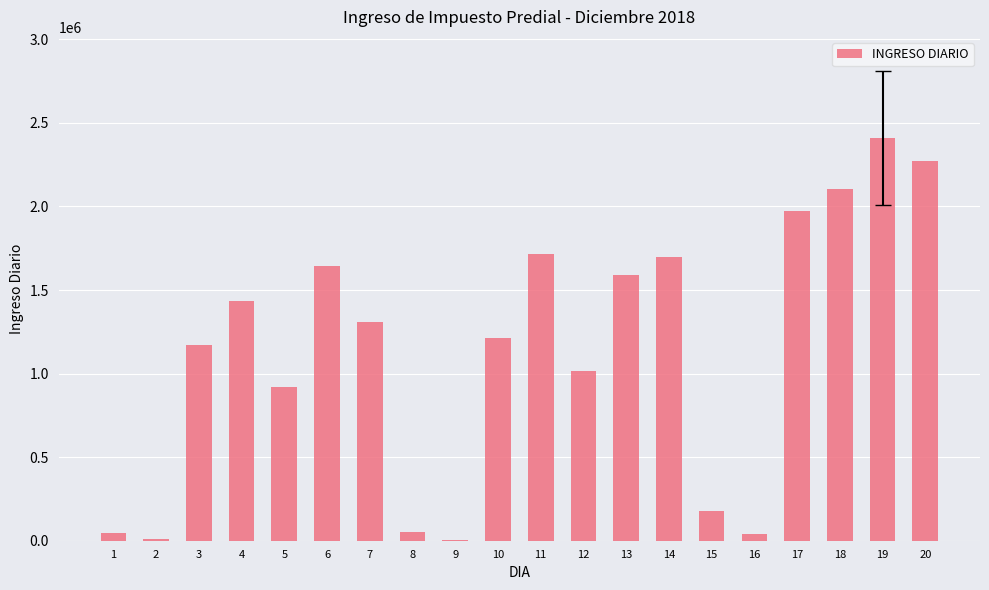

Is it true that the value at 13 is 540374.9?

False